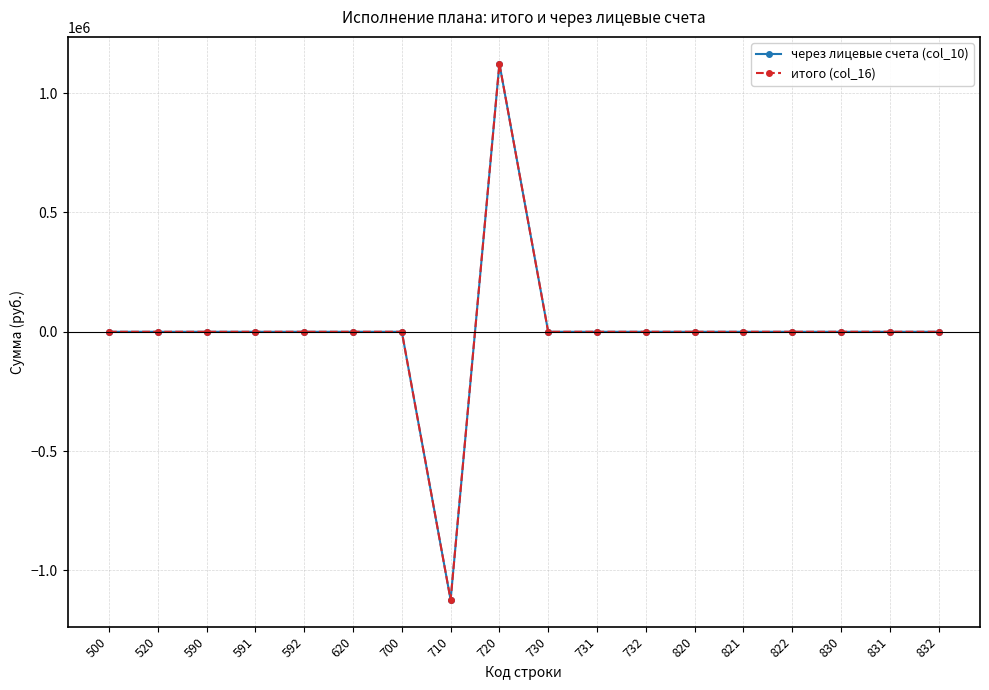

Reading right to left, list all the values displayed in this chart.

через лицевые счета (col_10): 832=0.0	831=0.0	830=0.0	822=0.0	821=0.0	820=0.0	732=0.0	731=0.0	730=0.0	720=1123126.3	710=-1123126.3	700=0.0	620=0.0	592=0.0	591=0.0	590=0.0	520=0.0	500=0.0
итого (col_16): 832=0.0	831=0.0	830=0.0	822=0.0	821=0.0	820=0.0	732=0.0	731=0.0	730=0.0	720=1123126.3	710=-1123126.3	700=0.0	620=0.0	592=0.0	591=0.0	590=0.0	520=0.0	500=0.0